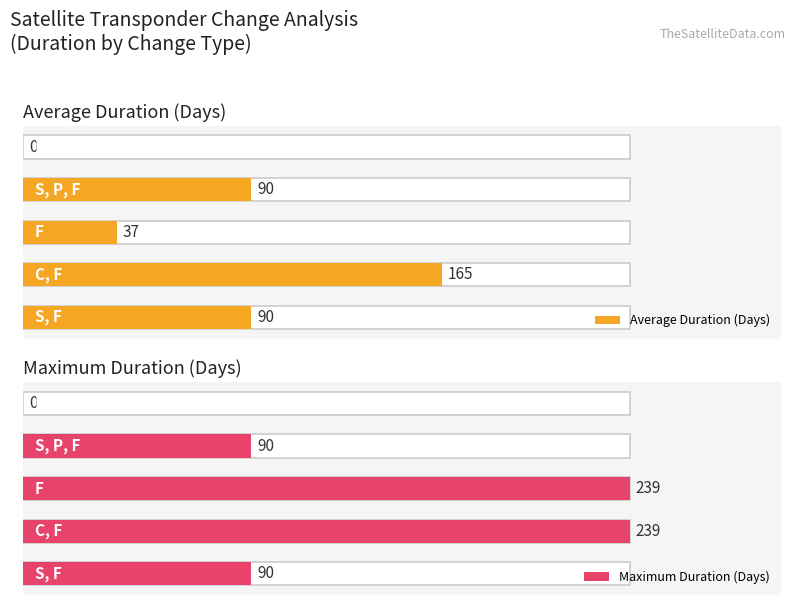

Are the bars grouped side by side (vs. stacked)?

Yes